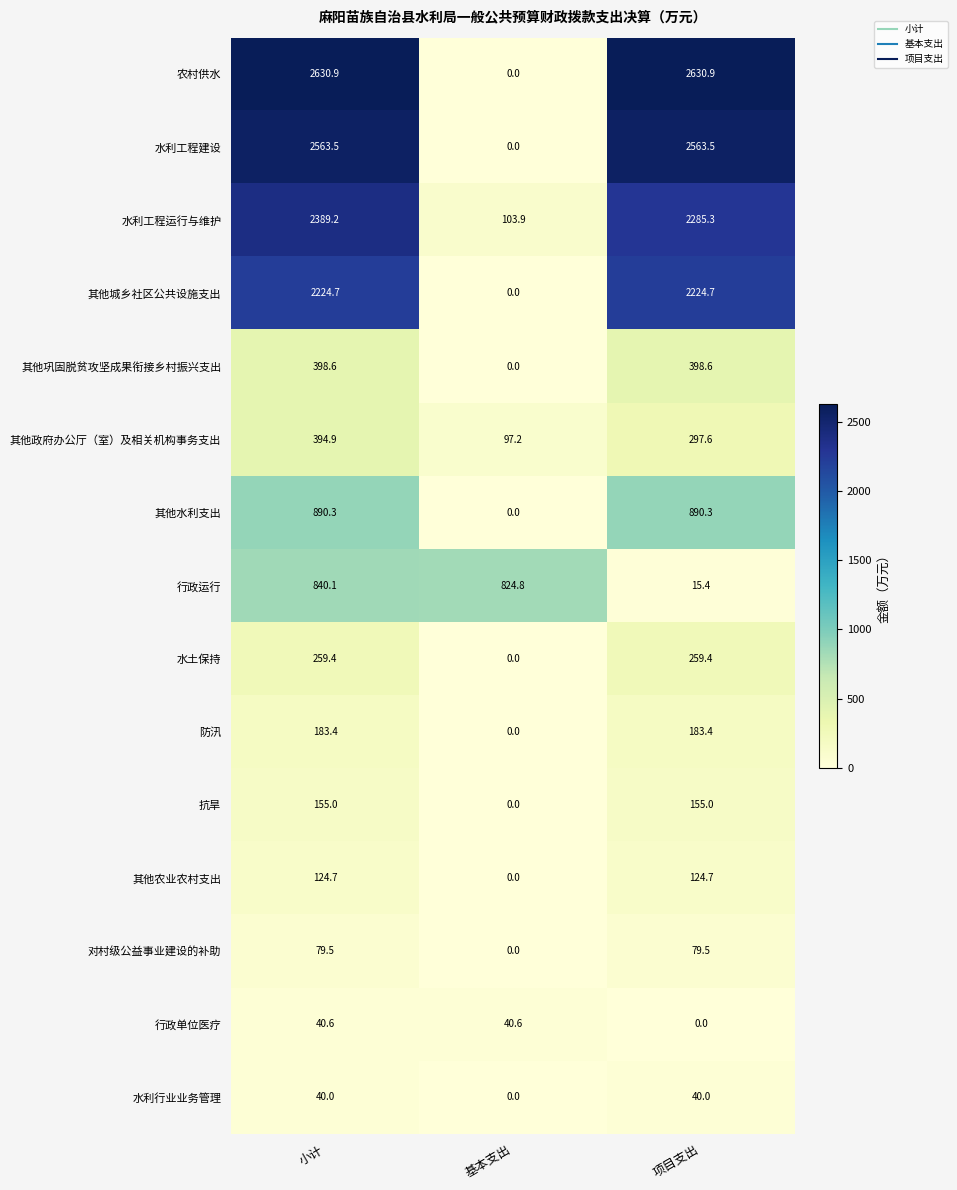

What value does the 防汛 series have at 项目支出?

183.4